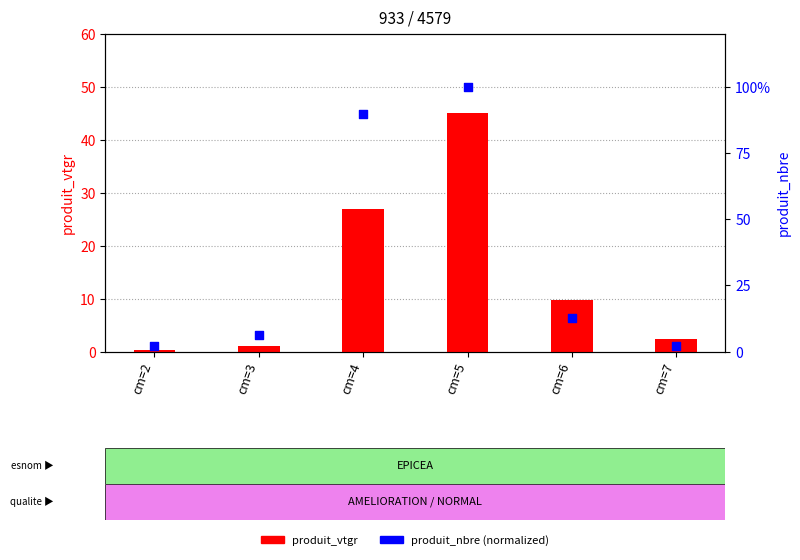

What are all the series names shown in the legend?

produit_vtgr, produit_nbre (normalized)